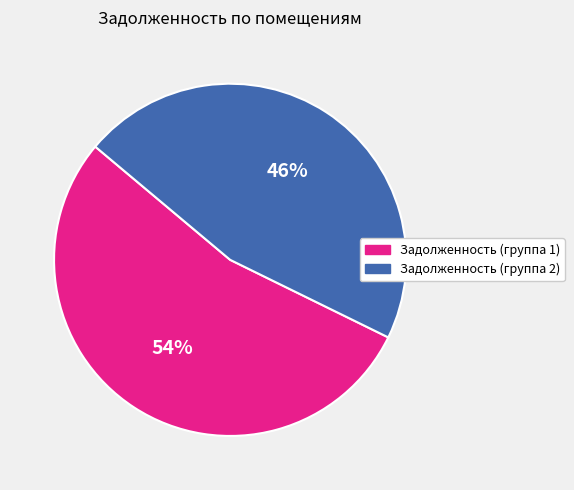

To the nearest percent, what is the average slice percentage?

50%